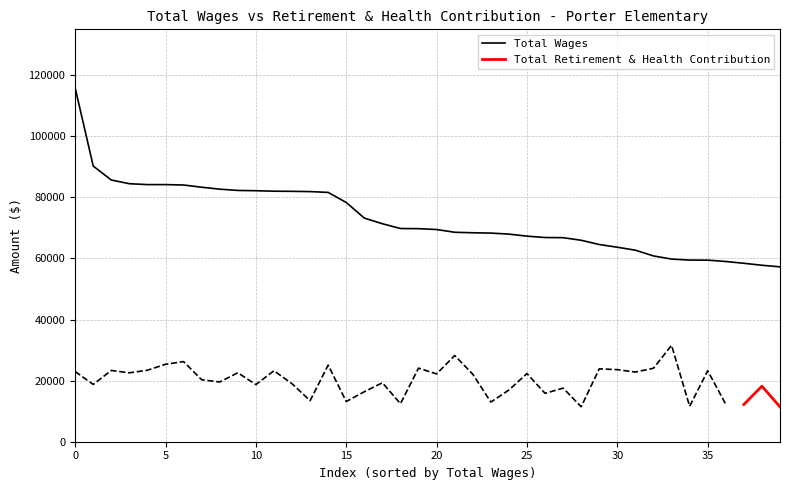

The value at 30 is 112517. True or false?

False